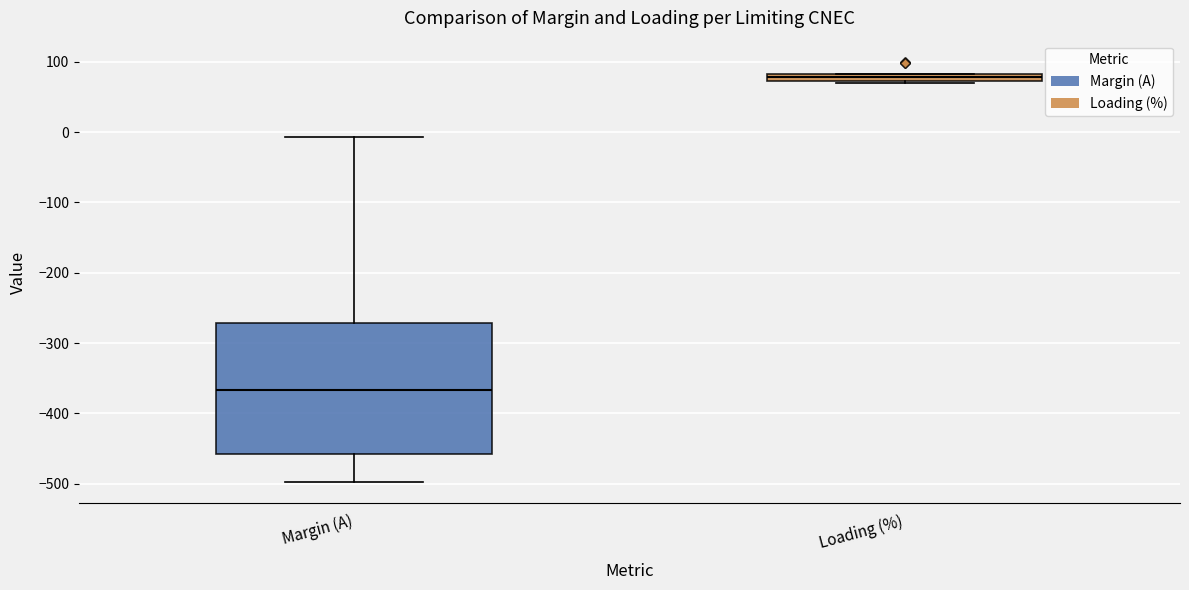

Which box is the tallest, from its lower edge to its upper edge?

Margin (A)